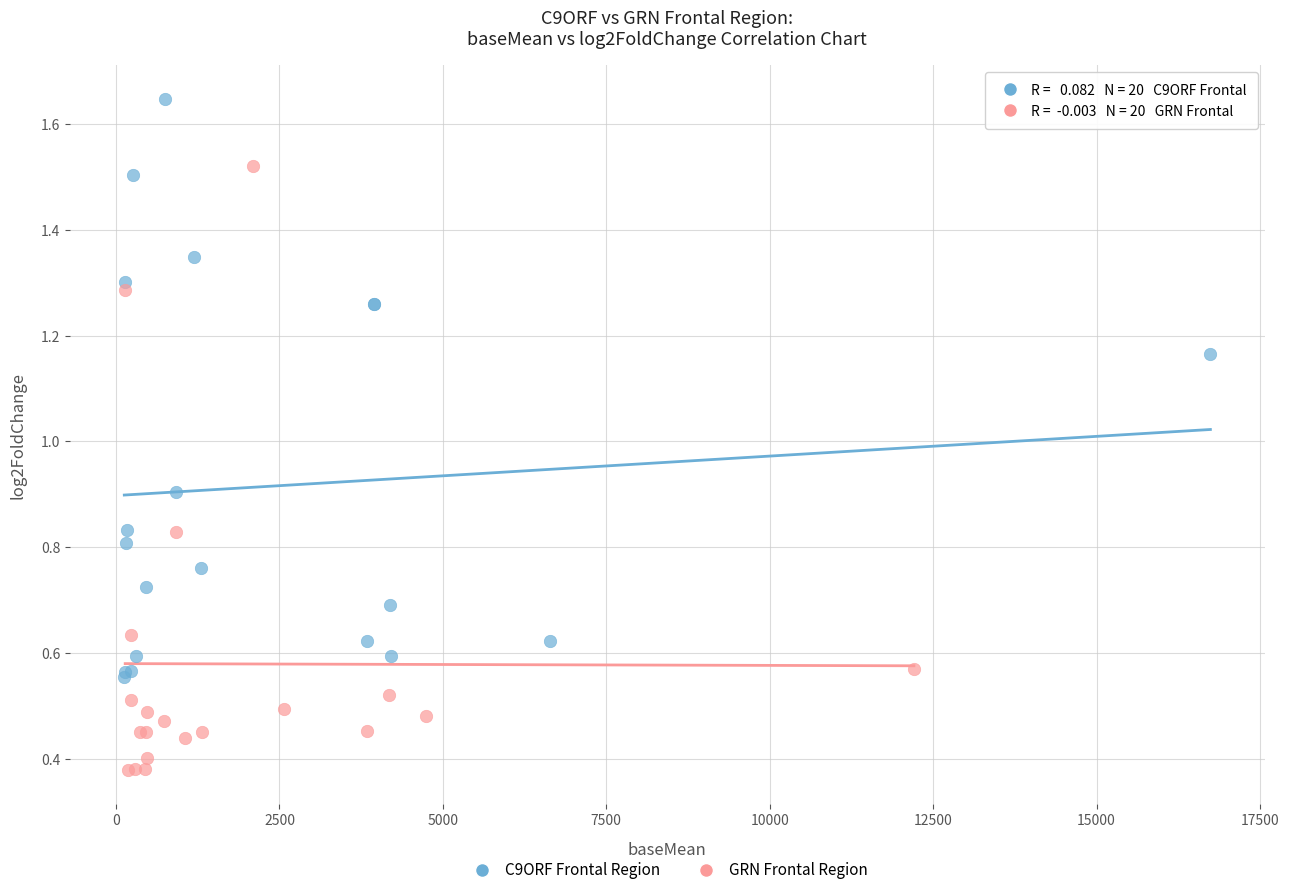

What are all the series names shown in the legend?

C9ORF Frontal Region, GRN Frontal Region